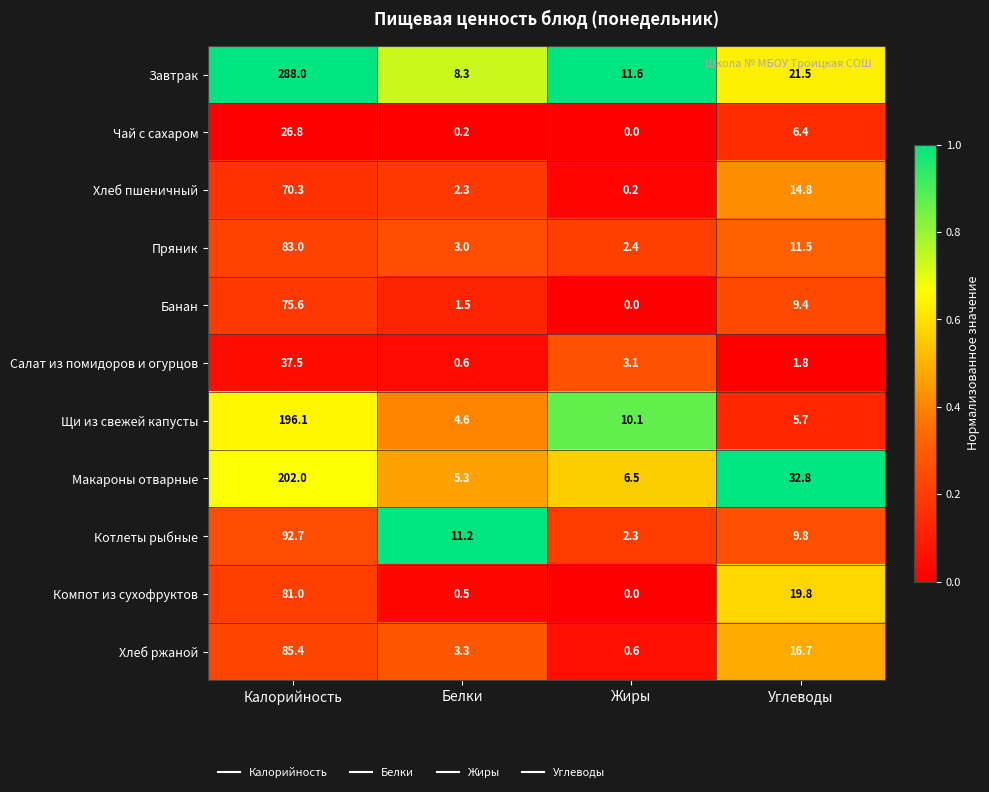

What value does the Пряник series have at Калорийность?

83.0